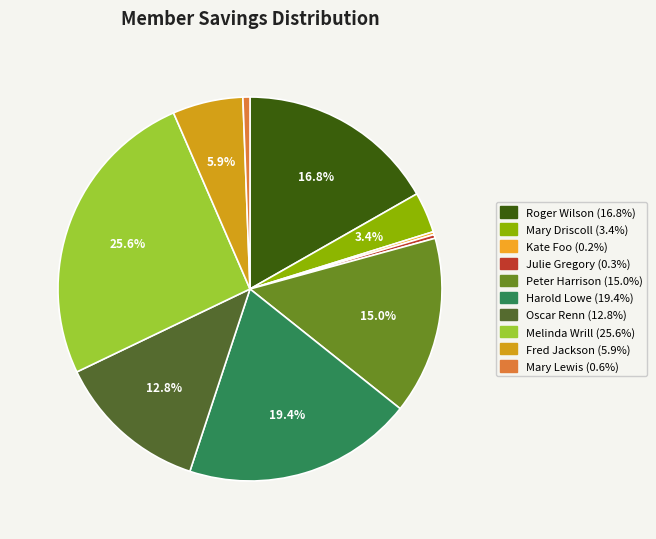

How many slices are in this pie chart?

10